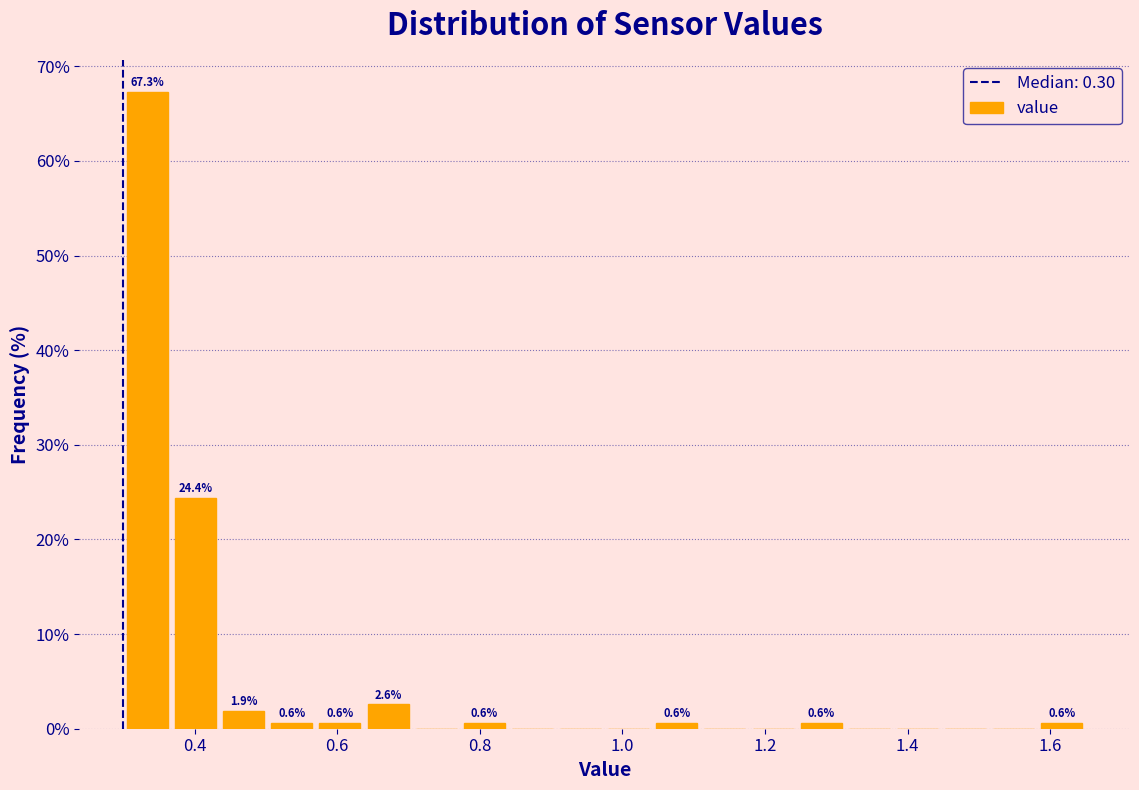

Around what value on the x-axis is the tallest bar? Give the approximate position of its centre, as read against the axis.

0.34